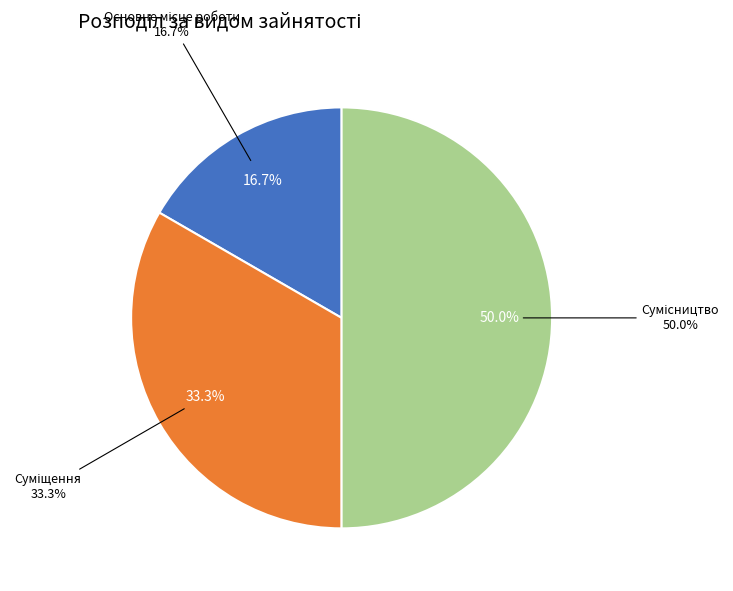

How much of the chart is everything except Основне місце роботи?

83.3%